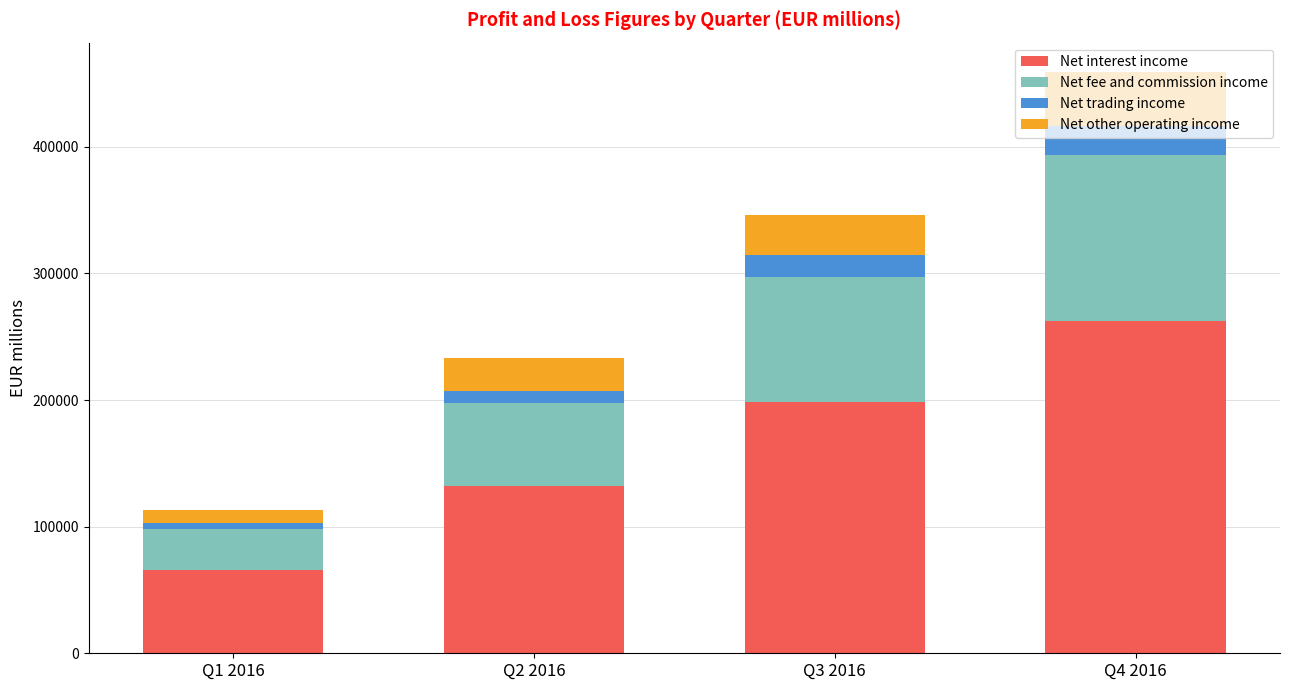

At which category is the sum across all series the highest?

Q4 2016